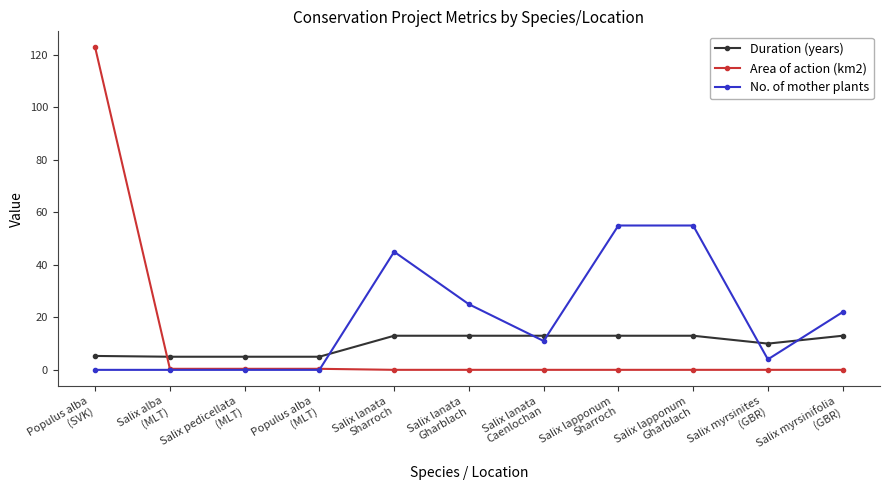

How many lines are shown in the chart?

3